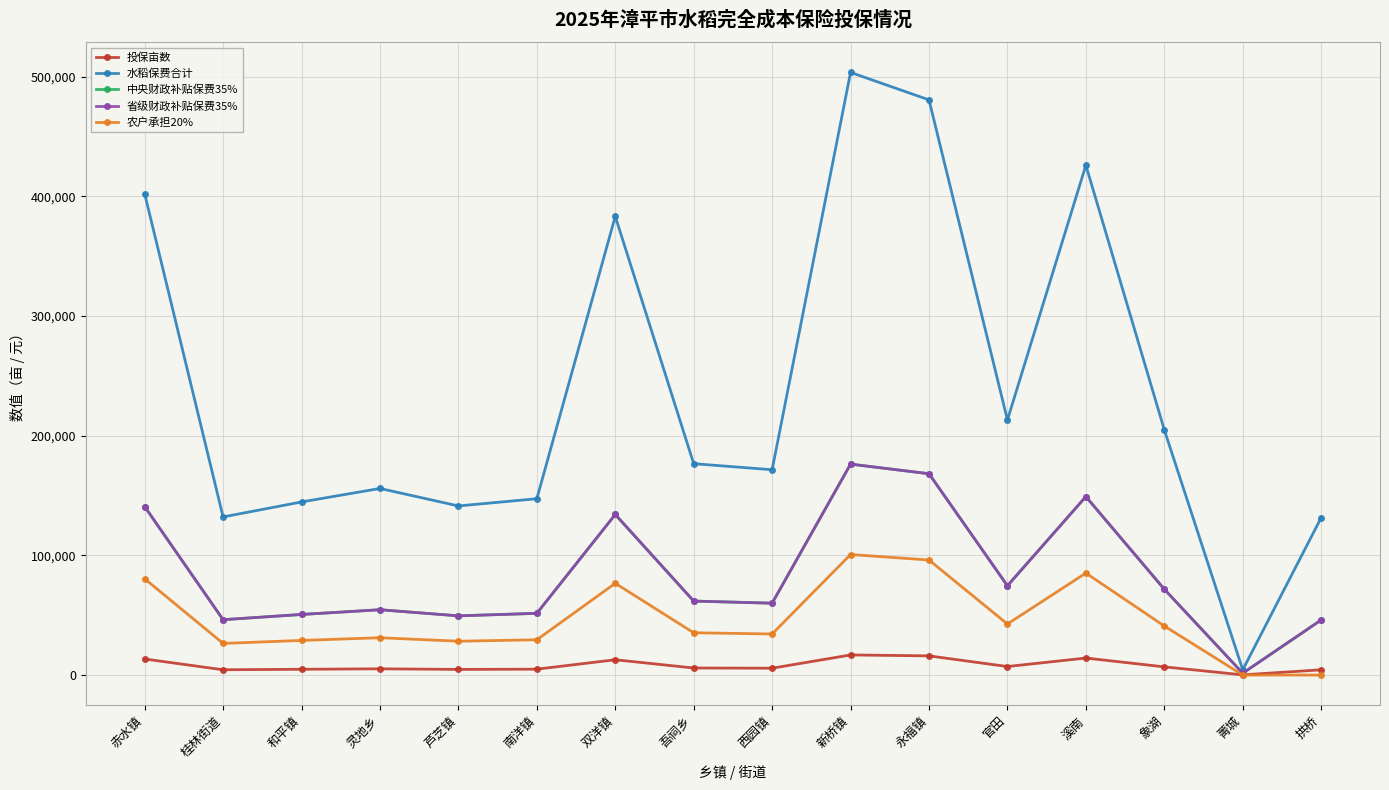

True or false: 省级财政补贴保费35% and 中央财政补贴保费35% intersect in this chart.

False